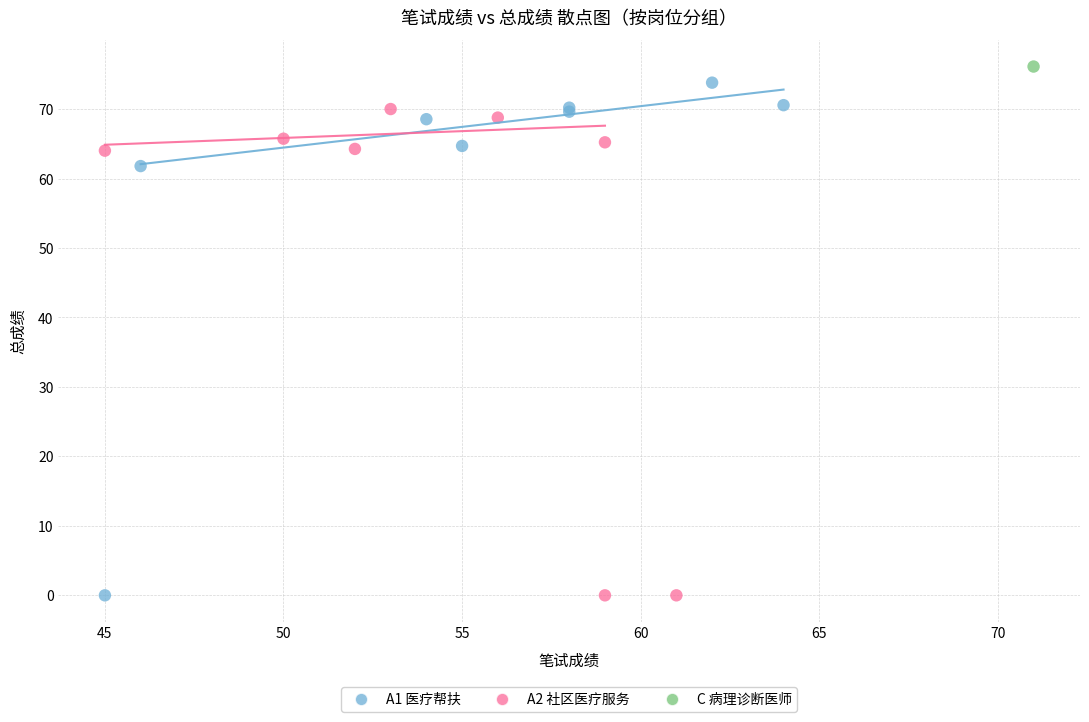

What are all the series names shown in the legend?

A1 医疗帮扶, A2 社区医疗服务, C 病理诊断医师